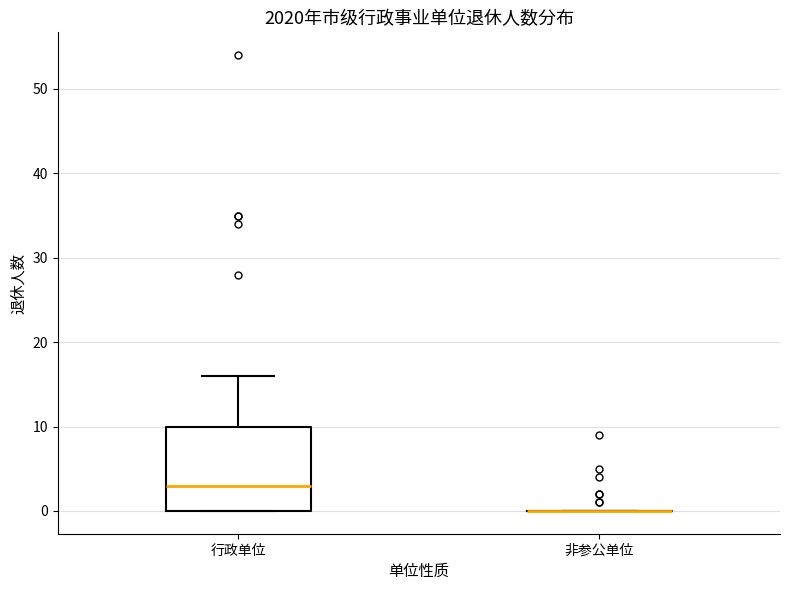

Where does the median line of the box for 行政单位 sit on the y-axis? The values are not printed on the chart, so give them approximately, as read against the axis.

3